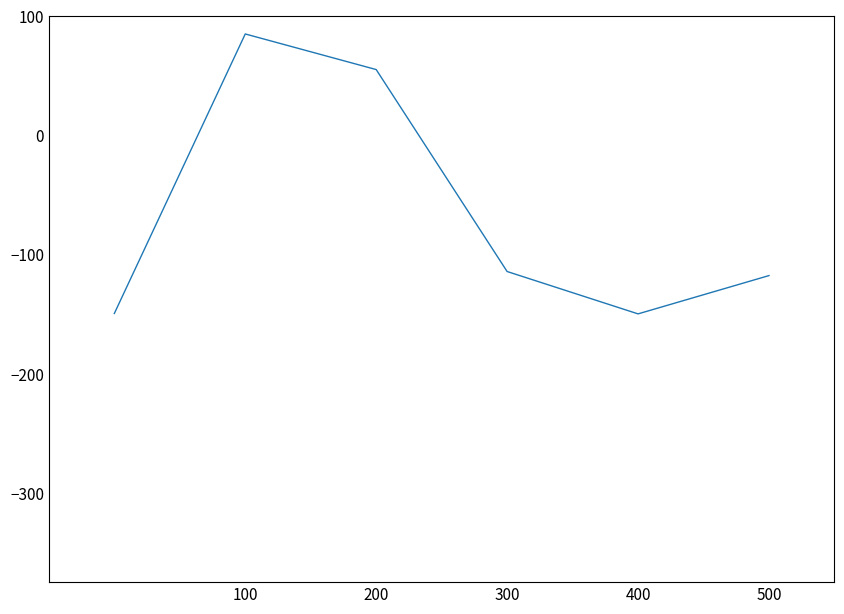

What is the sum of all values?

-391.5